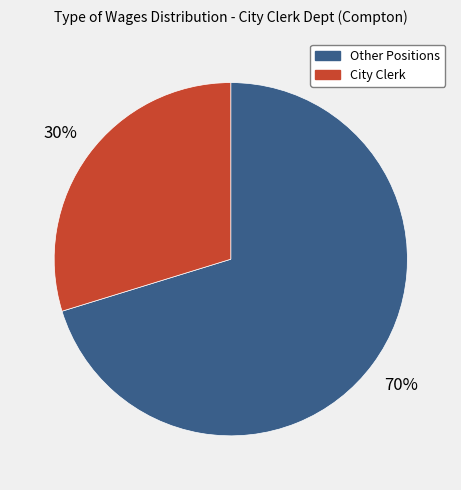

Which has a higher value, City Clerk or Other Positions?

Other Positions